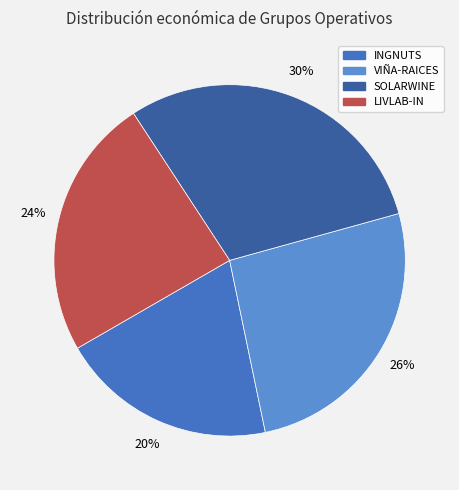

To the nearest percent, what portion does LIVLAB-IN represent?

24%